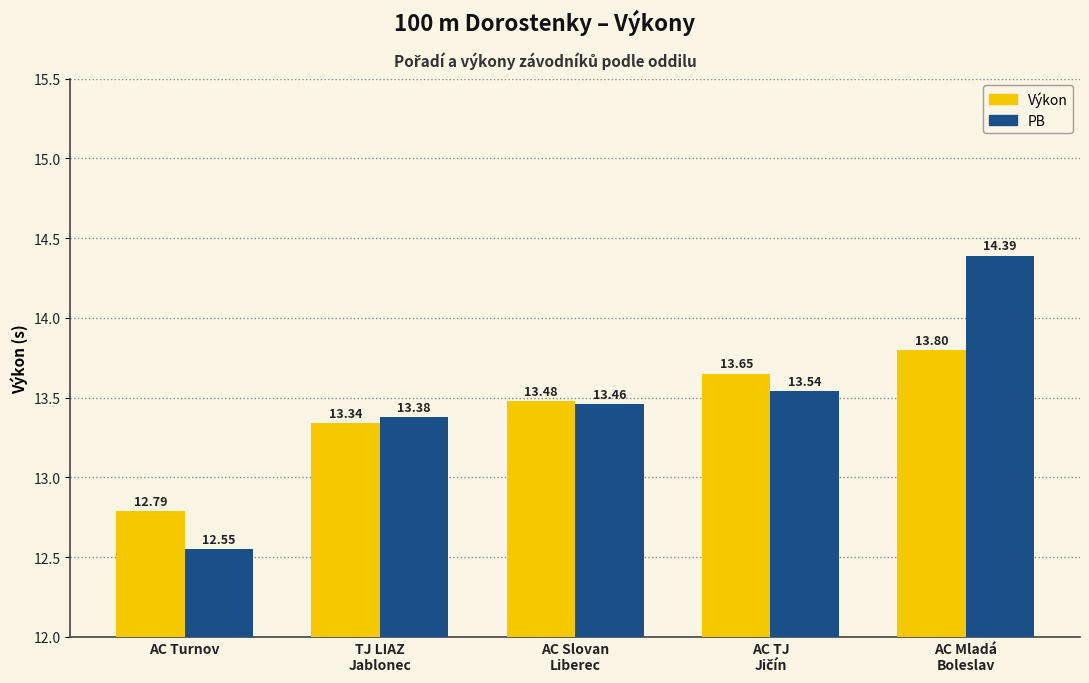

How many distinct data groups are displayed?

2